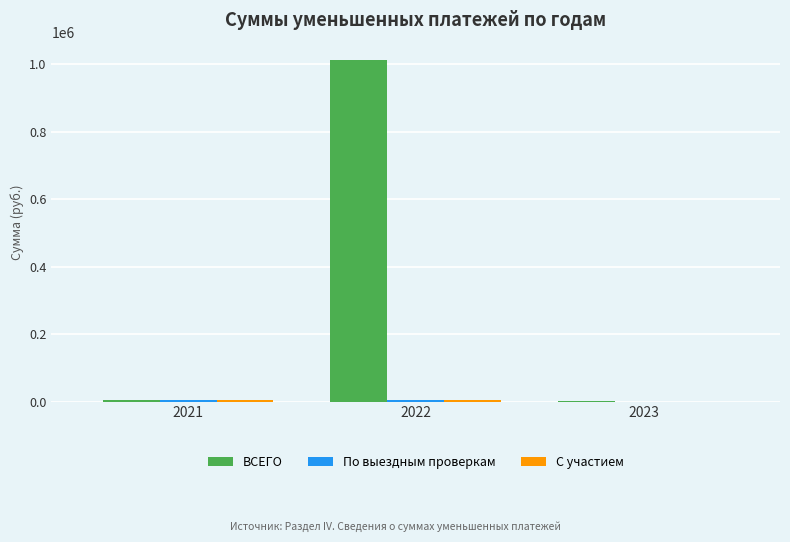

Count the number of data series in this chart.

3